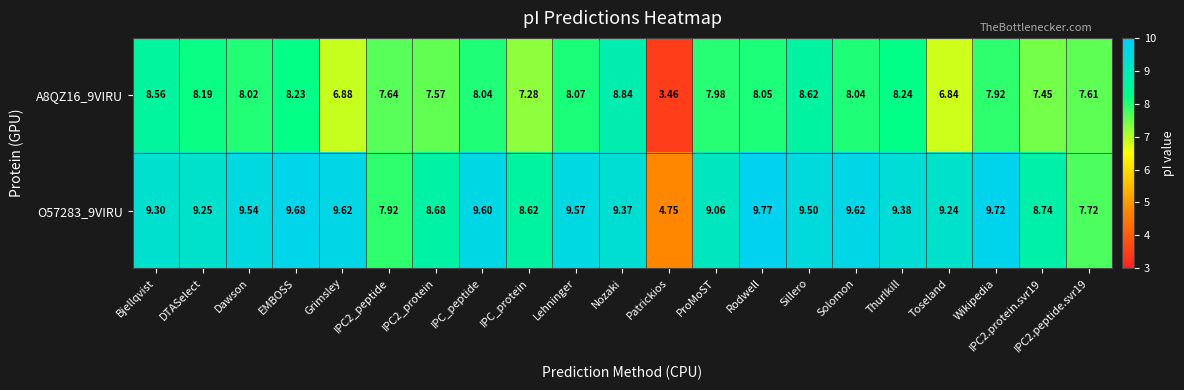

At which label does O57283_9VIRU first exceed 9?

Bjellqvist